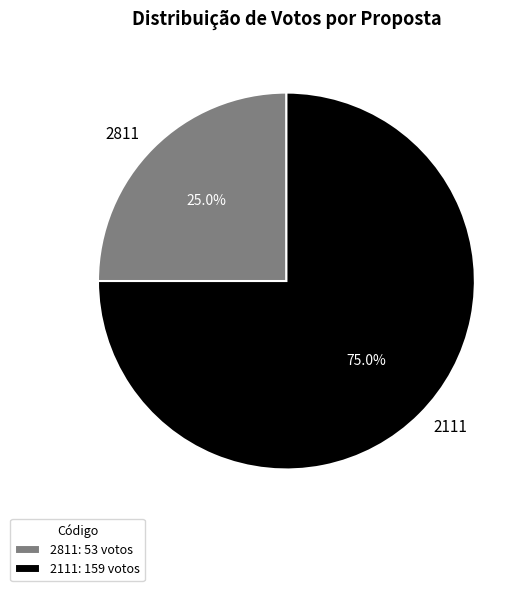

How much of the chart is everything except 2811?

75.0%